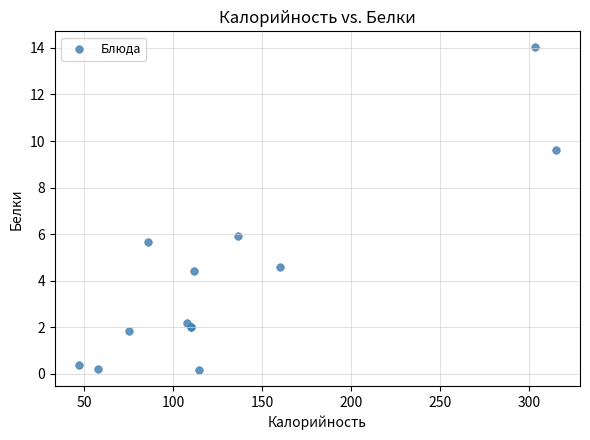

What Y value in the scatter plot is closest to 7?

5.9